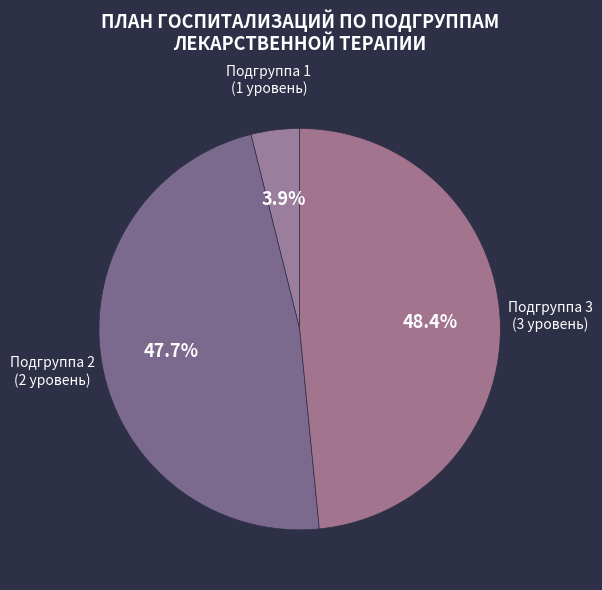

What is the largest slice in the pie chart?

Подгруппа 3 (3 уровень)